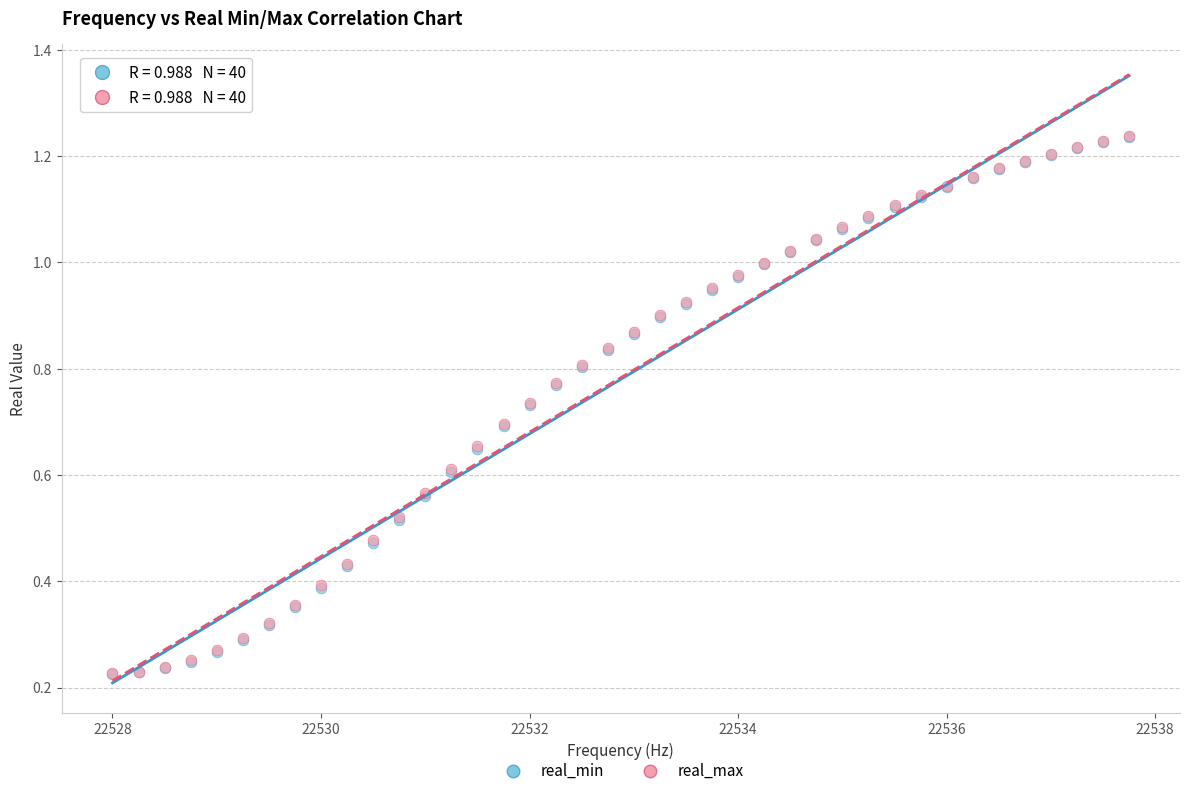

What are all the series names shown in the legend?

real_min, real_max